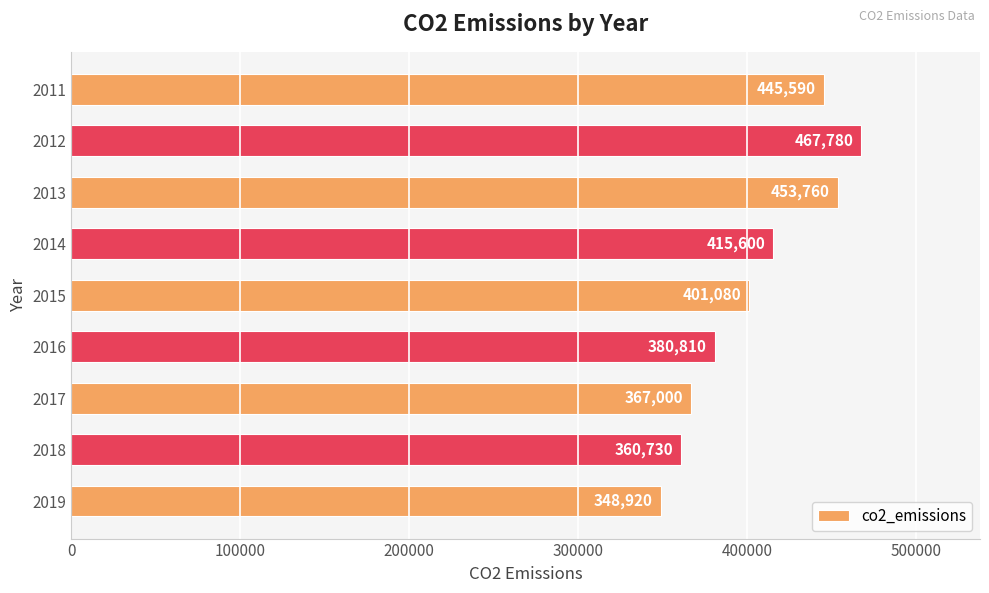

The chart shows a value of 348920 at 2019. True or false?

True